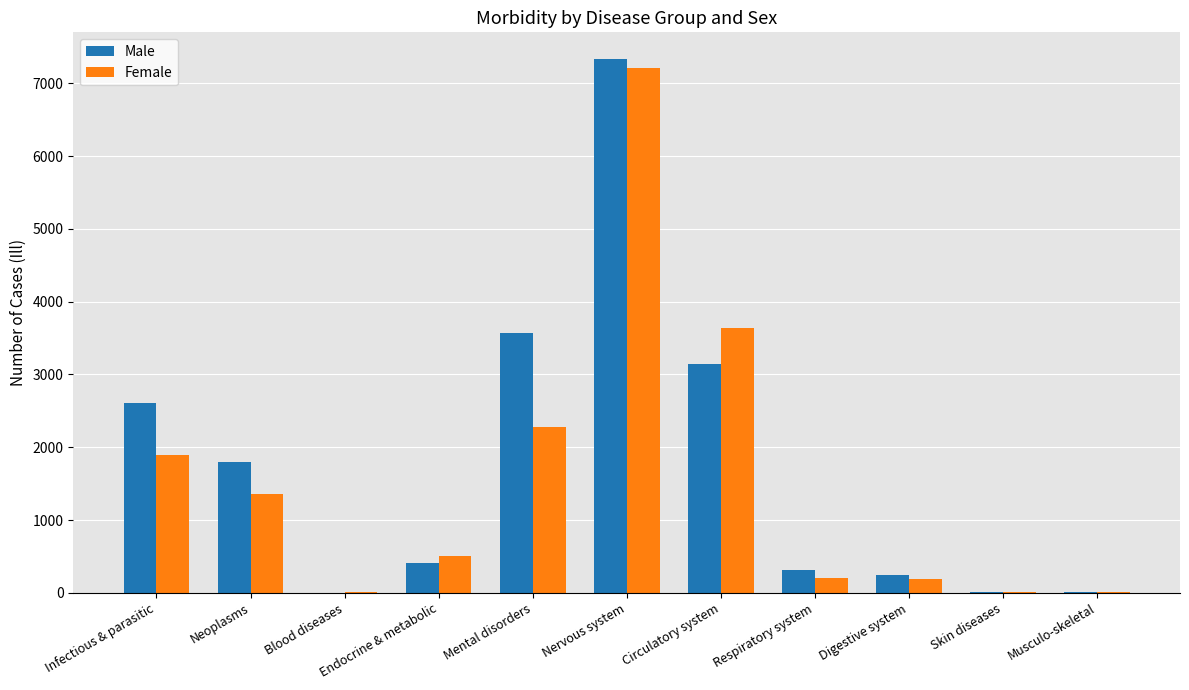

Is it true that Male equals 7332 at Nervous system?

True